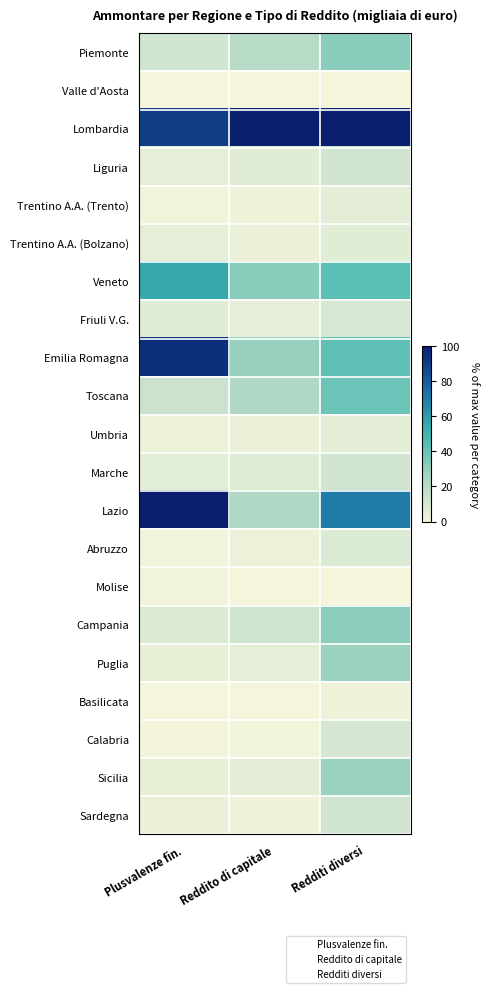

Reading left to right, extract all data points from this chart.

Piemonte: Plusvalenze fin.=11.7	Reddito di capitale=19.8	Redditi diversi=31.8
Valle d'Aosta: Plusvalenze fin.=0.0	Reddito di capitale=0.0	Redditi diversi=0.0
Lombardia: Plusvalenze fin.=90.1	Reddito di capitale=100.0	Redditi diversi=100.0
Liguria: Plusvalenze fin.=4.7	Reddito di capitale=6.8	Redditi diversi=12.3
Trentino A.A. (Trento): Plusvalenze fin.=1.0	Reddito di capitale=2.0	Redditi diversi=5.6
Trentino A.A. (Bolzano): Plusvalenze fin.=5.4	Reddito di capitale=3.3	Redditi diversi=6.4
Veneto: Plusvalenze fin.=55.0	Reddito di capitale=32.0	Redditi diversi=43.3
Friuli V.G.: Plusvalenze fin.=6.5	Reddito di capitale=4.9	Redditi diversi=9.9
Emilia Romagna: Plusvalenze fin.=94.9	Reddito di capitale=28.6	Redditi diversi=42.0
Toscana: Plusvalenze fin.=13.3	Reddito di capitale=22.1	Redditi diversi=39.4
Umbria: Plusvalenze fin.=3.1	Reddito di capitale=3.4	Redditi diversi=5.7
Marche: Plusvalenze fin.=5.9	Reddito di capitale=7.6	Redditi diversi=12.5
Lazio: Plusvalenze fin.=100.0	Reddito di capitale=22.4	Redditi diversi=70.6
Abruzzo: Plusvalenze fin.=1.4	Reddito di capitale=2.4	Redditi diversi=8.3
Molise: Plusvalenze fin.=1.2	Reddito di capitale=0.0	Redditi diversi=0.0
Campania: Plusvalenze fin.=7.9	Reddito di capitale=13.0	Redditi diversi=31.4
Puglia: Plusvalenze fin.=4.7	Reddito di capitale=5.2	Redditi diversi=28.0
Basilicata: Plusvalenze fin.=0.2	Reddito di capitale=0.2	Redditi diversi=2.0
Calabria: Plusvalenze fin.=0.7	Reddito di capitale=0.9	Redditi diversi=10.5
Sicilia: Plusvalenze fin.=4.2	Reddito di capitale=5.9	Redditi diversi=28.3
Sardegna: Plusvalenze fin.=3.4	Reddito di capitale=1.6	Redditi diversi=11.9